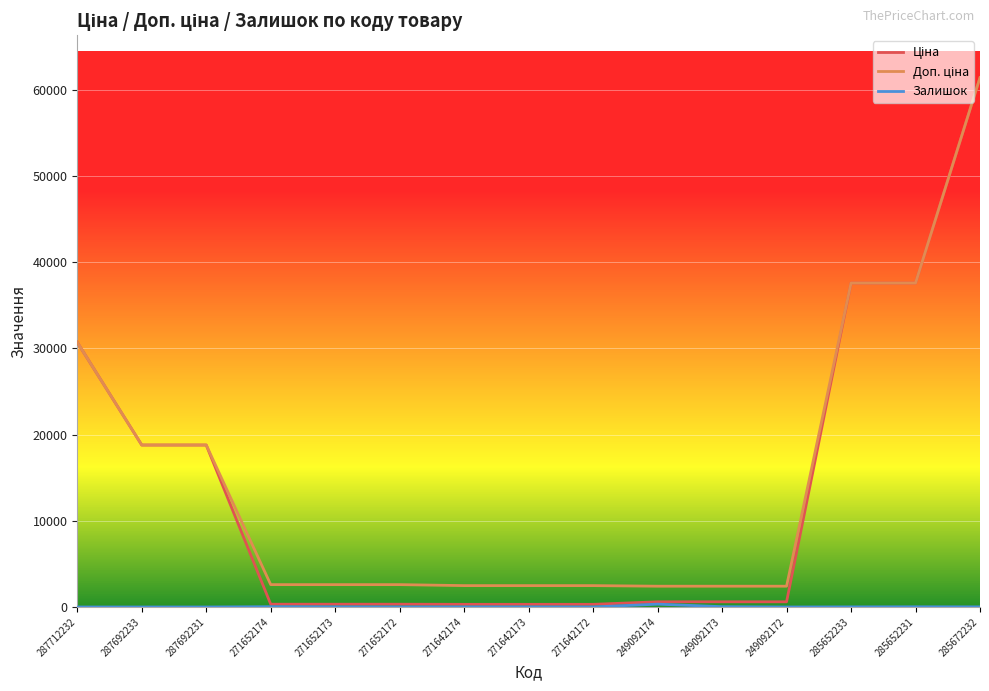

At which category is the sum across all series the highest?

285672232